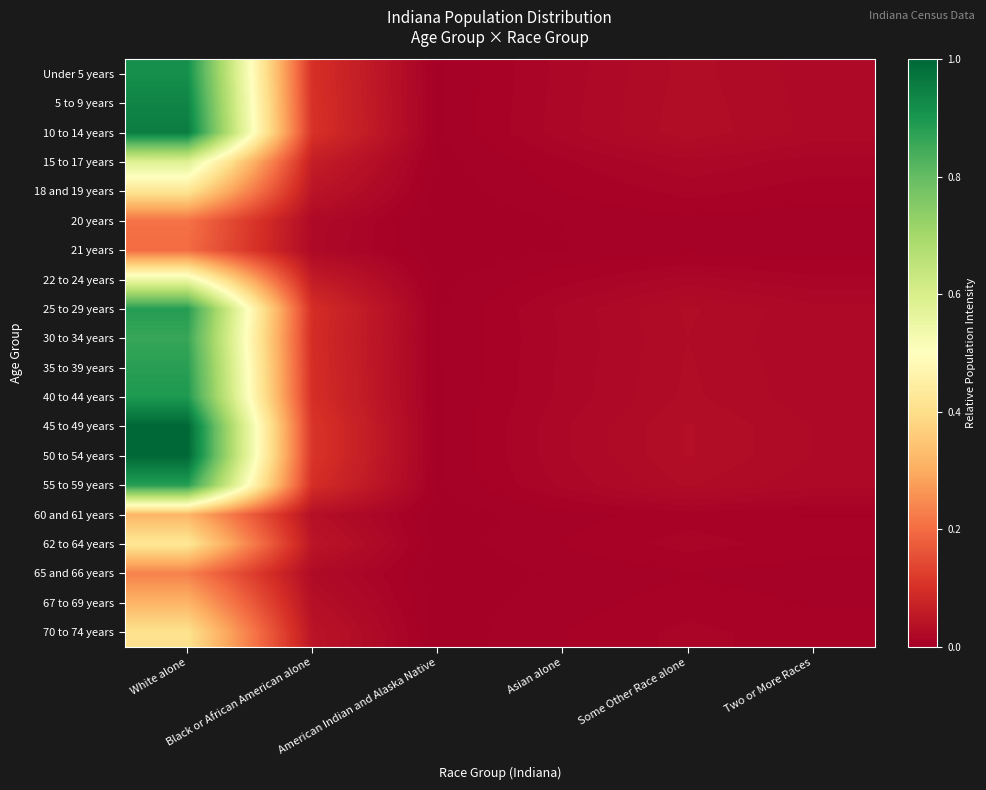

Reading left to right, what are all the values shown in this chart?

Under 5 years: White alone=0.9	Black or African American alone=0.1	American Indian and Alaska Native=0.0	Asian alone=0.0	Some Other Race alone=0.0	Two or More Races=0.0
5 to 9 years: White alone=0.9	Black or African American alone=0.1	American Indian and Alaska Native=0.0	Asian alone=0.0	Some Other Race alone=0.0	Two or More Races=0.0
10 to 14 years: White alone=1.0	Black or African American alone=0.1	American Indian and Alaska Native=0.0	Asian alone=0.0	Some Other Race alone=0.0	Two or More Races=0.0
15 to 17 years: White alone=0.6	Black or African American alone=0.1	American Indian and Alaska Native=0.0	Asian alone=0.0	Some Other Race alone=0.0	Two or More Races=0.0
18 and 19 years: White alone=0.4	Black or African American alone=0.0	American Indian and Alaska Native=0.0	Asian alone=0.0	Some Other Race alone=0.0	Two or More Races=0.0
20 years: White alone=0.2	Black or African American alone=0.0	American Indian and Alaska Native=0.0	Asian alone=0.0	Some Other Race alone=0.0	Two or More Races=0.0
21 years: White alone=0.2	Black or African American alone=0.0	American Indian and Alaska Native=0.0	Asian alone=0.0	Some Other Race alone=0.0	Two or More Races=0.0
22 to 24 years: White alone=0.5	Black or African American alone=0.1	American Indian and Alaska Native=0.0	Asian alone=0.0	Some Other Race alone=0.0	Two or More Races=0.0
25 to 29 years: White alone=0.9	Black or African American alone=0.1	American Indian and Alaska Native=0.0	Asian alone=0.0	Some Other Race alone=0.0	Two or More Races=0.0
30 to 34 years: White alone=0.9	Black or African American alone=0.1	American Indian and Alaska Native=0.0	Asian alone=0.0	Some Other Race alone=0.0	Two or More Races=0.0
35 to 39 years: White alone=0.9	Black or African American alone=0.1	American Indian and Alaska Native=0.0	Asian alone=0.0	Some Other Race alone=0.0	Two or More Races=0.0
40 to 44 years: White alone=0.9	Black or African American alone=0.1	American Indian and Alaska Native=0.0	Asian alone=0.0	Some Other Race alone=0.0	Two or More Races=0.0
45 to 49 years: White alone=1.0	Black or African American alone=0.1	American Indian and Alaska Native=0.0	Asian alone=0.0	Some Other Race alone=0.0	Two or More Races=0.0
50 to 54 years: White alone=1.0	Black or African American alone=0.1	American Indian and Alaska Native=0.0	Asian alone=0.0	Some Other Race alone=0.0	Two or More Races=0.0
55 to 59 years: White alone=0.9	Black or African American alone=0.1	American Indian and Alaska Native=0.0	Asian alone=0.0	Some Other Race alone=0.0	Two or More Races=0.0
60 and 61 years: White alone=0.3	Black or African American alone=0.0	American Indian and Alaska Native=0.0	Asian alone=0.0	Some Other Race alone=0.0	Two or More Races=0.0
62 to 64 years: White alone=0.4	Black or African American alone=0.0	American Indian and Alaska Native=0.0	Asian alone=0.0	Some Other Race alone=0.0	Two or More Races=0.0
65 and 66 years: White alone=0.2	Black or African American alone=0.0	American Indian and Alaska Native=0.0	Asian alone=0.0	Some Other Race alone=0.0	Two or More Races=0.0
67 to 69 years: White alone=0.3	Black or African American alone=0.0	American Indian and Alaska Native=0.0	Asian alone=0.0	Some Other Race alone=0.0	Two or More Races=0.0
70 to 74 years: White alone=0.4	Black or African American alone=0.0	American Indian and Alaska Native=0.0	Asian alone=0.0	Some Other Race alone=0.0	Two or More Races=0.0